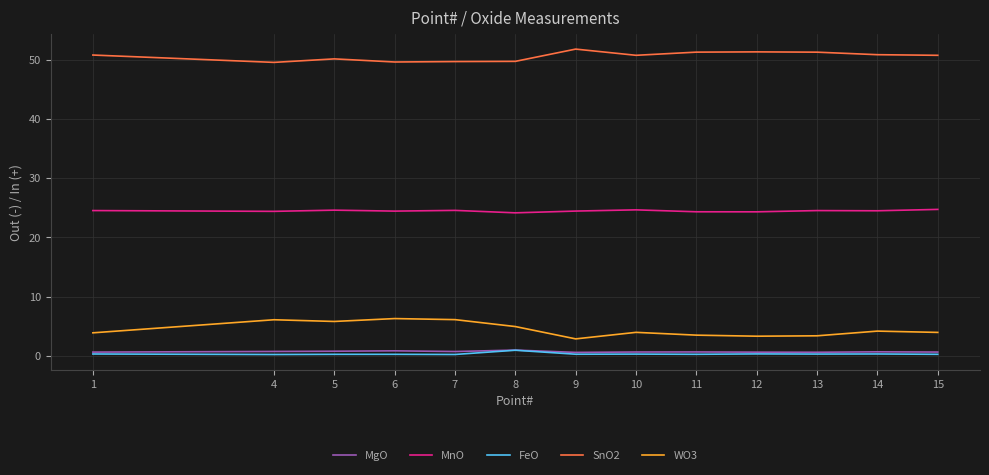

True or false: MnO has a value of 37.4 at 8.

False